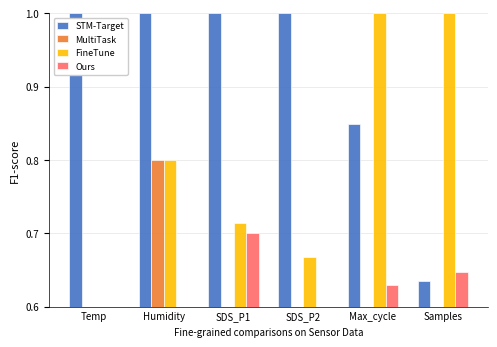

Rank the series at Max_cycle from lowest to highest value.

MultiTask, Ours, STM-Target, FineTune